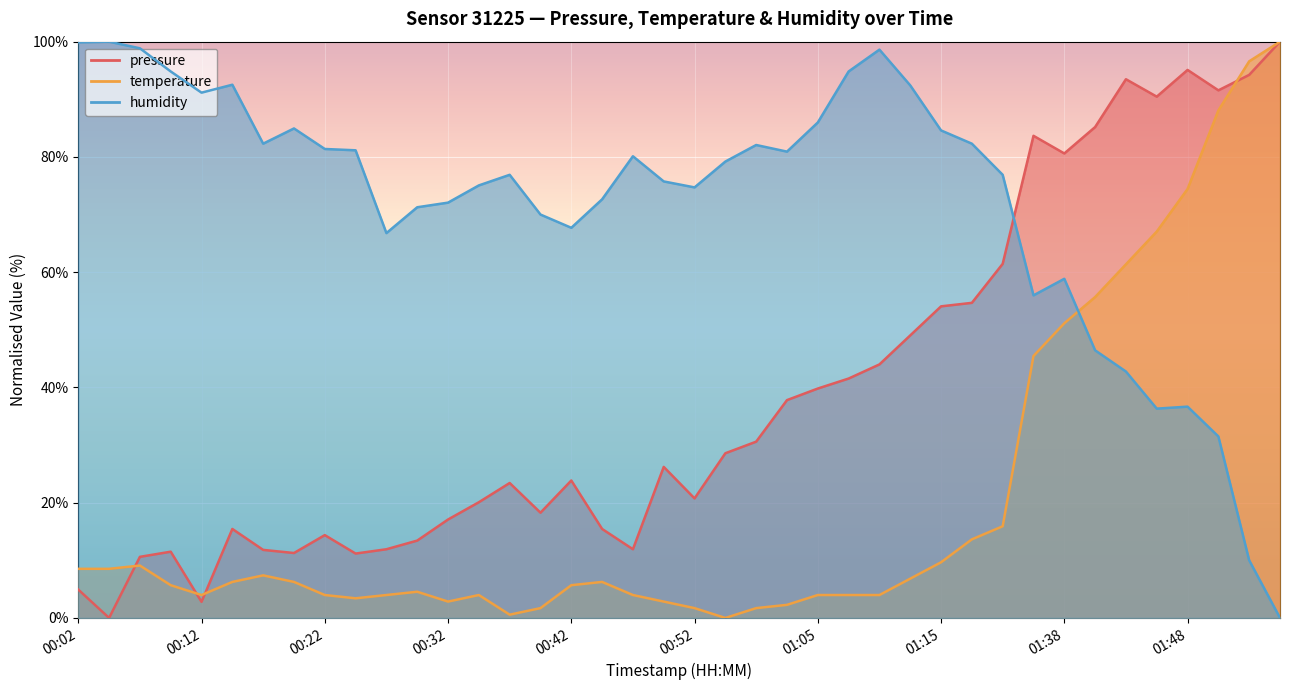

How many lines are shown in the chart?

3